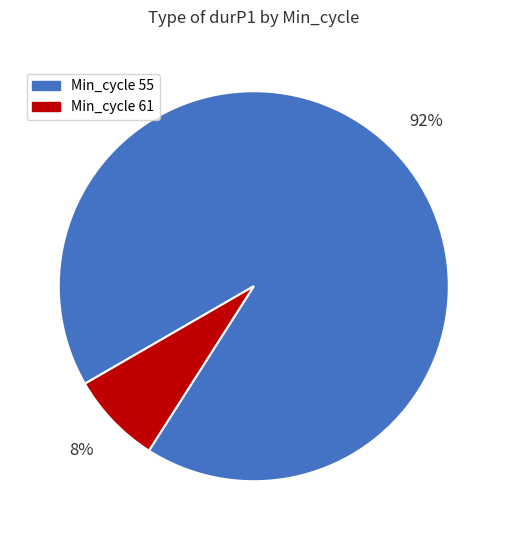

Is there a majority slice in this chart?

Yes